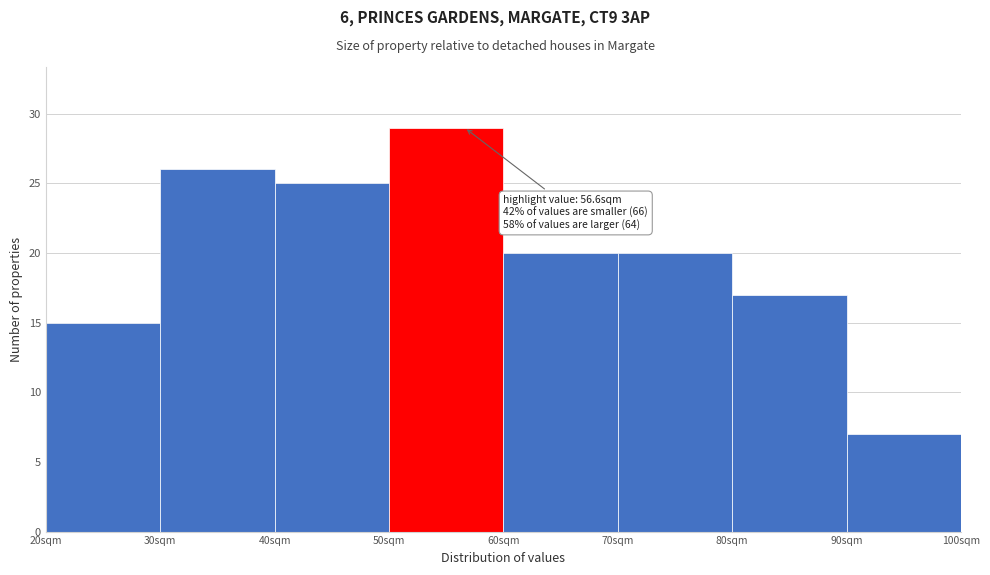

Over which range of the x-axis is the bar tallest?

50 to 60